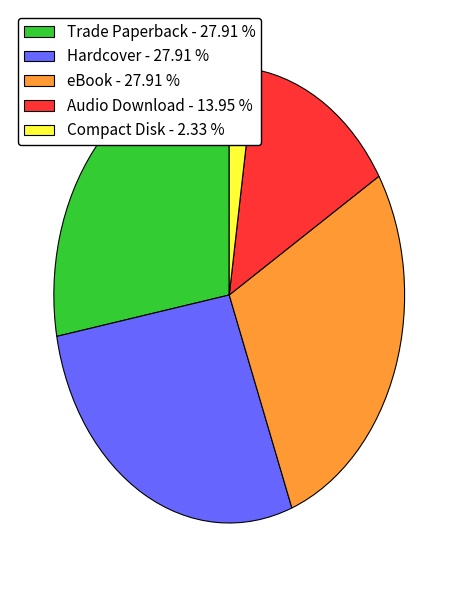

True or false: Hardcover accounts for 28% of the total.

True